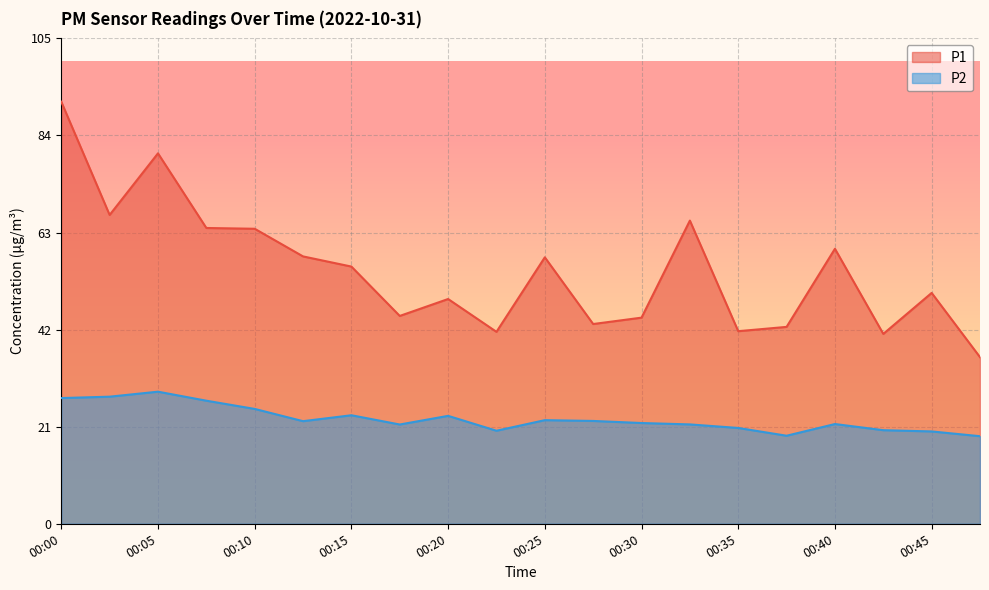

How many interior local peaks does the P2 series have?

5